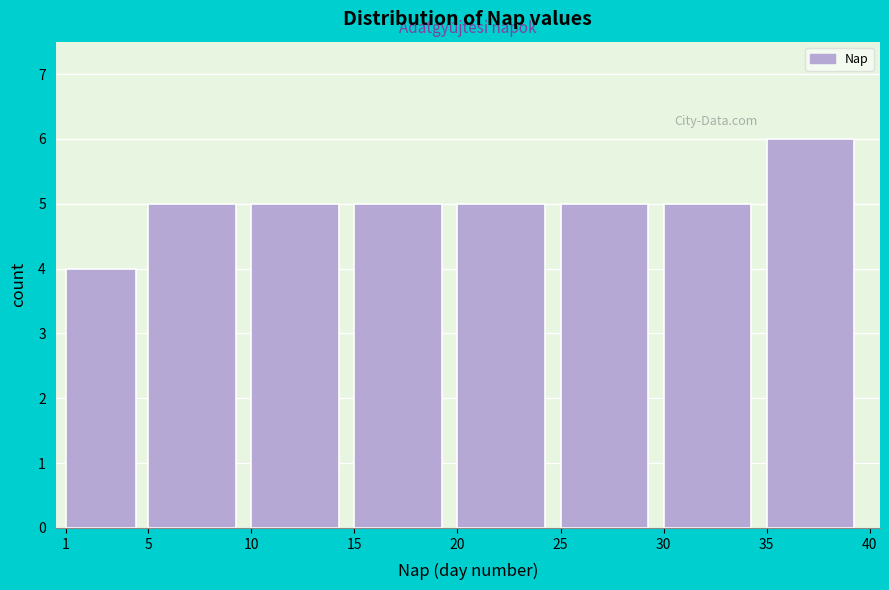

Reading left to right, transcribe this chart: for each bar, give the range it covers on the x-axis and its height. The values are not printed on the chart, so give them approximately, as read against the axis.

1 to 5: 4
5 to 10: 5
10 to 15: 5
15 to 20: 5
20 to 25: 5
25 to 30: 5
30 to 35: 5
35 to 40: 6